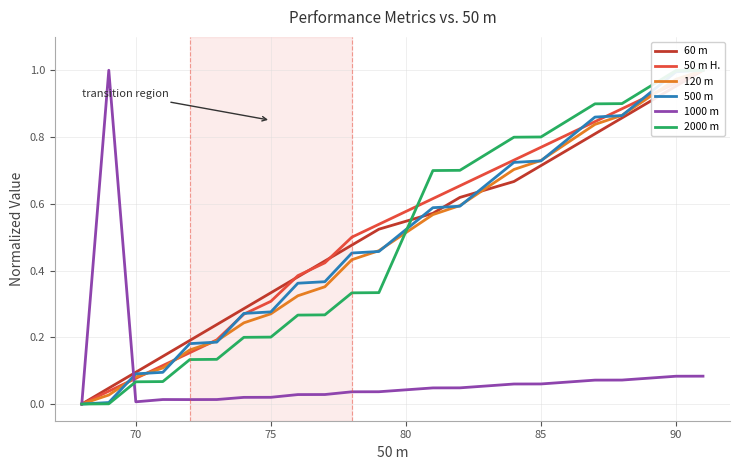

Which series has the largest total across all categories?

50 m H.